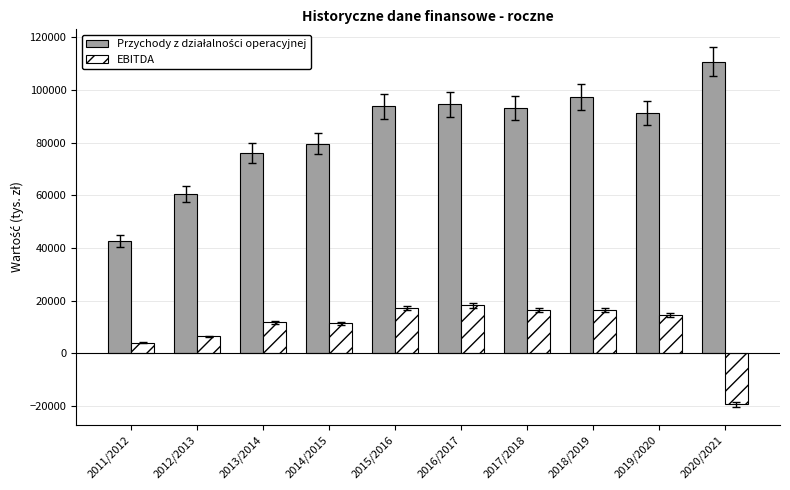

Where is EBITDA nearest to the value -577?

2011/2012